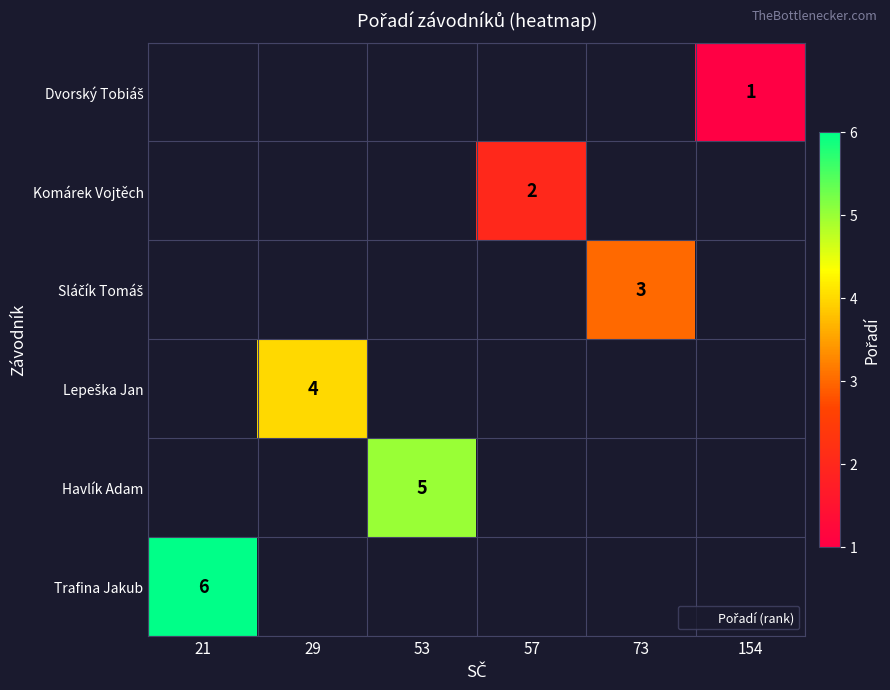

Where is Trafina Jakub nearest to the value 6?

21